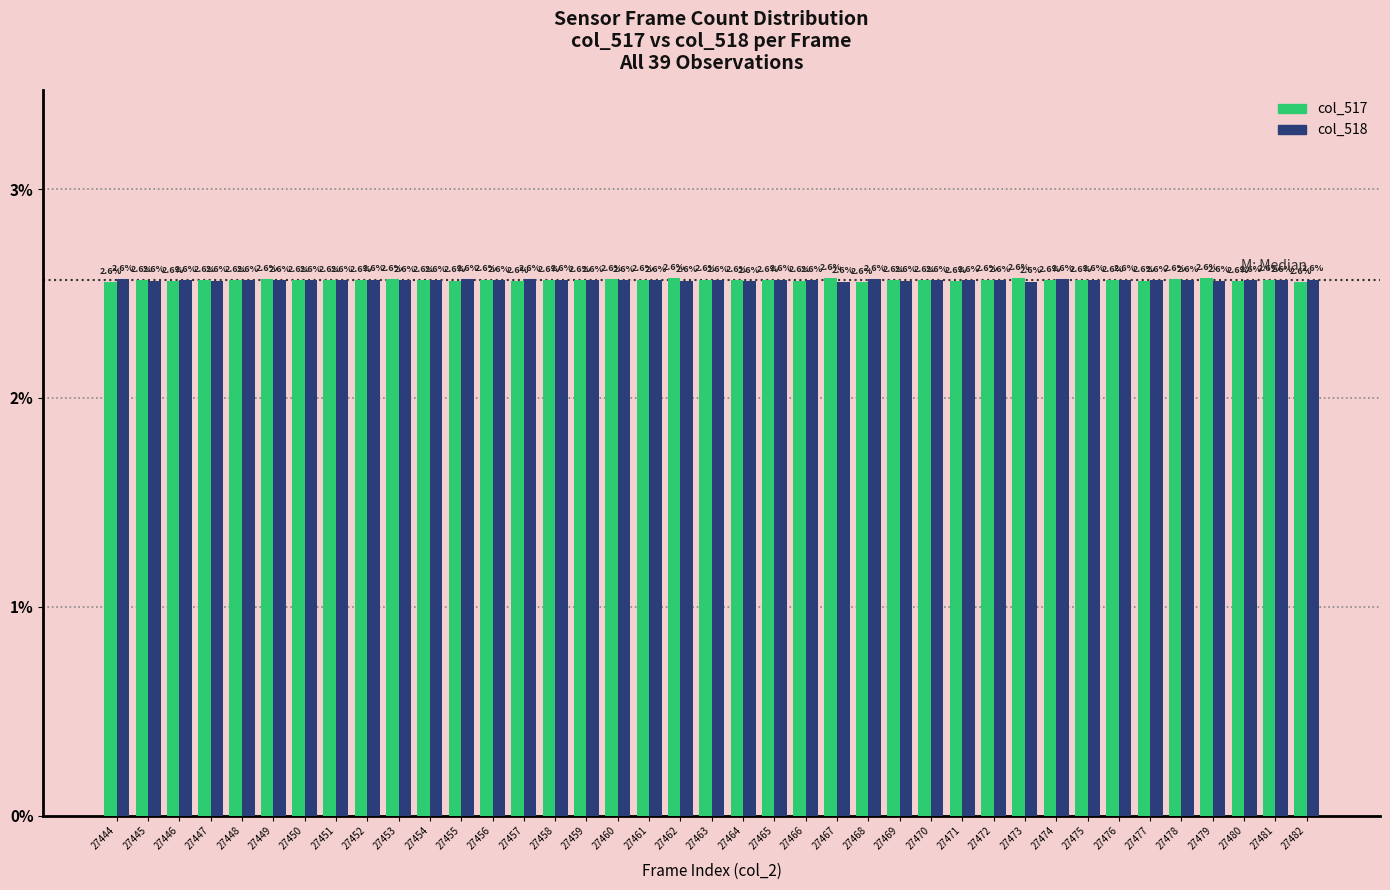

Reading left to right, extract all data points from this chart.

col_517: 2.6	2.6	2.6	2.6	2.6	2.6	2.6	2.6	2.6	2.6	2.6	2.6	2.6	2.6	2.6	2.6	2.6	2.6	2.6	2.6	2.6	2.6	2.6	2.6	2.6	2.6	2.6	2.6	2.6	2.6	2.6	2.6	2.6	2.6	2.6	2.6	2.6	2.6	2.6
col_518: 2.6	2.6	2.6	2.6	2.6	2.6	2.6	2.6	2.6	2.6	2.6	2.6	2.6	2.6	2.6	2.6	2.6	2.6	2.6	2.6	2.6	2.6	2.6	2.6	2.6	2.6	2.6	2.6	2.6	2.6	2.6	2.6	2.6	2.6	2.6	2.6	2.6	2.6	2.6